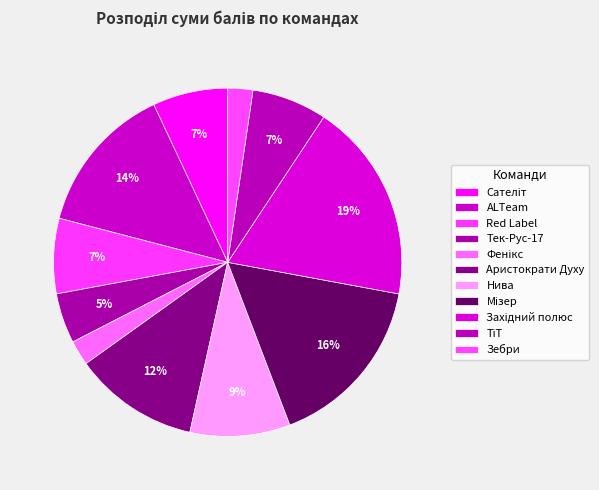

What percentage is the Фенікс slice, to the nearest percent?

2%